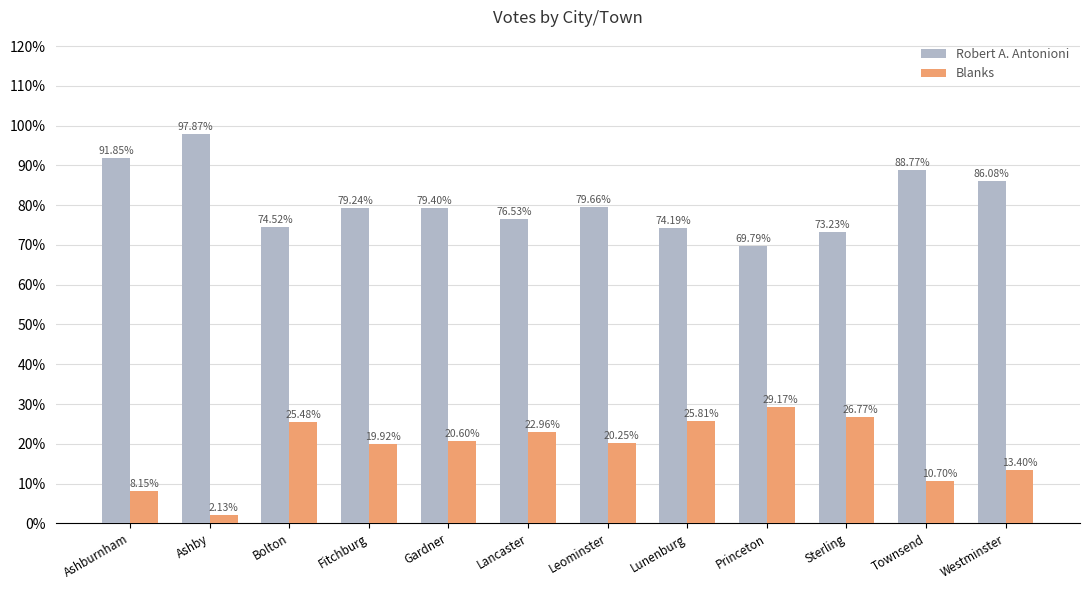

Which series has the widest spread of values?

Robert A. Antonioni